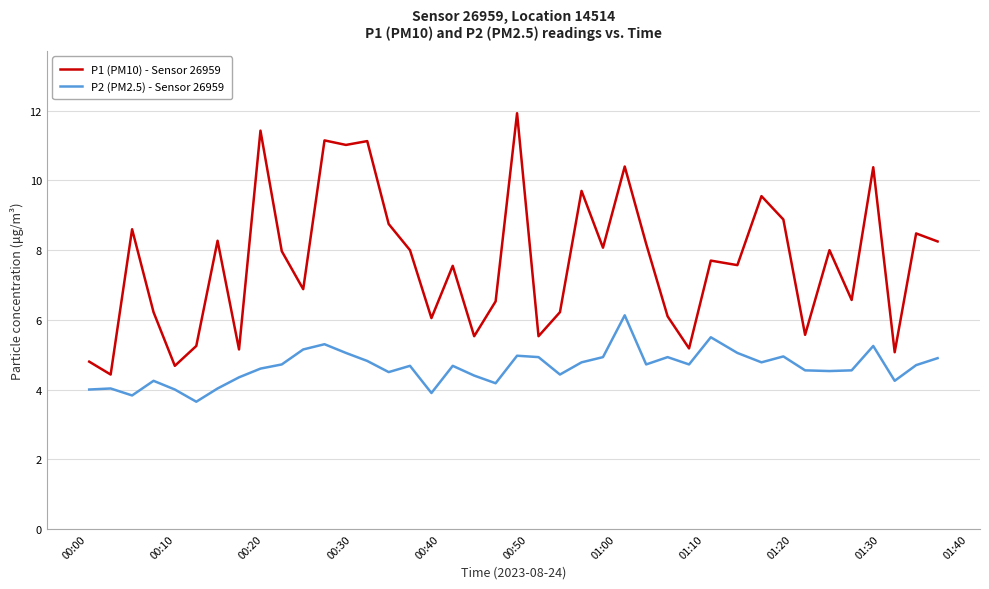

Which series has the largest range (max minus min)?

P1 (PM10) - Sensor 26959